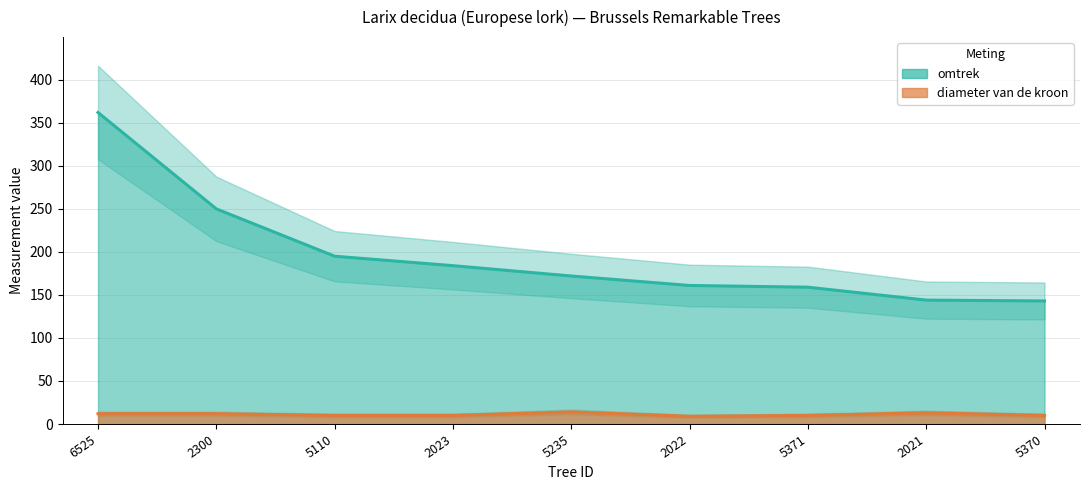

At how many categories does at least one series exceed 253?

1